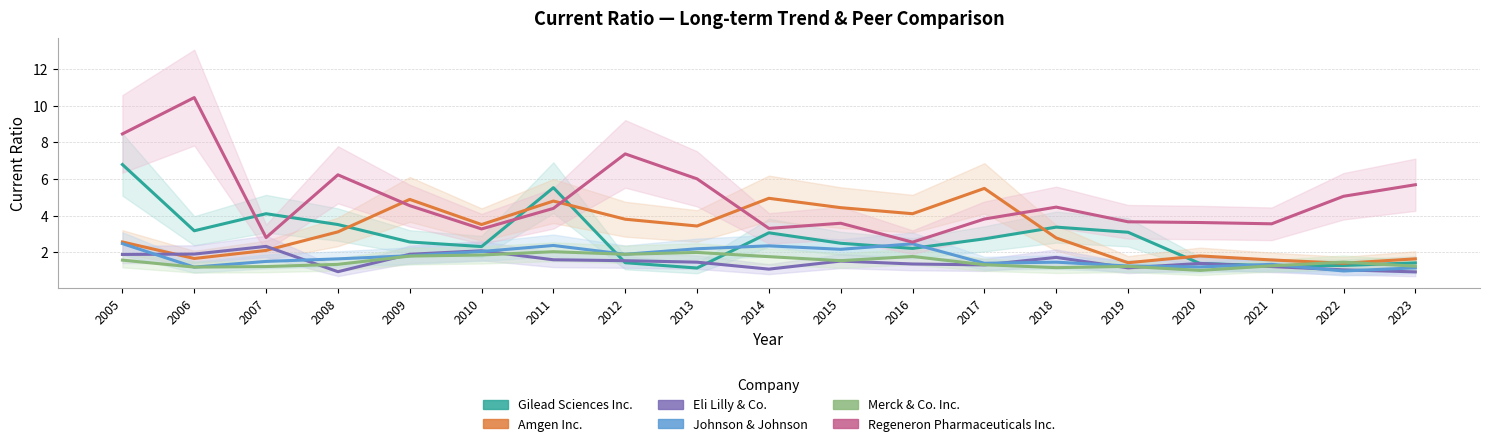

How many lines are shown in the chart?

6